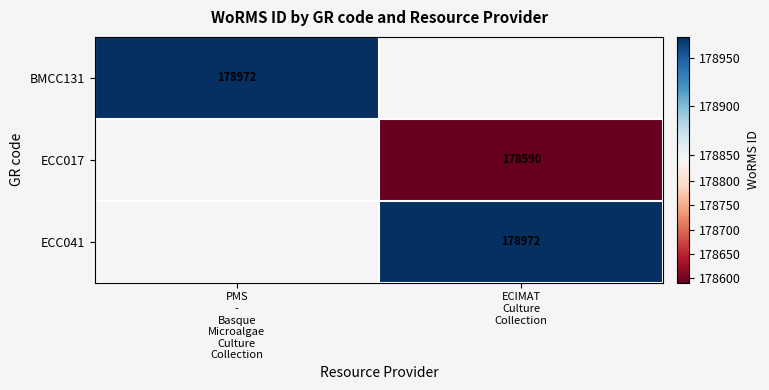

How many categories are shown in the chart?

2